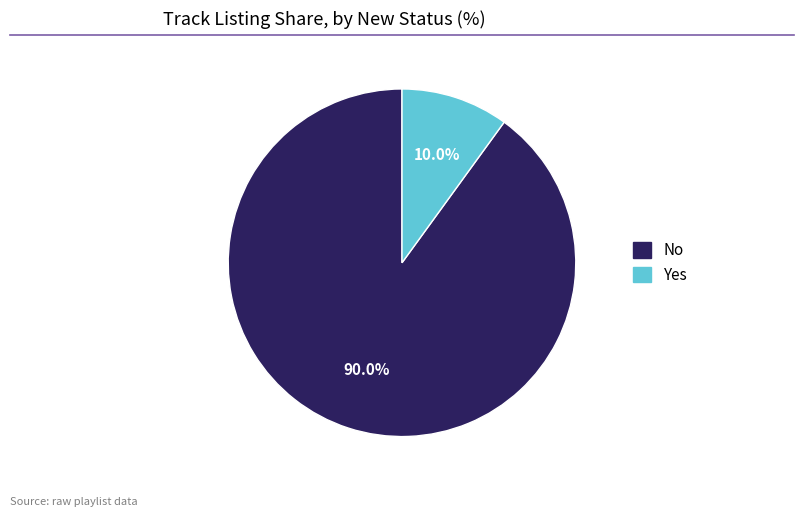

What percentage is NOT represented by Yes?

90.0%